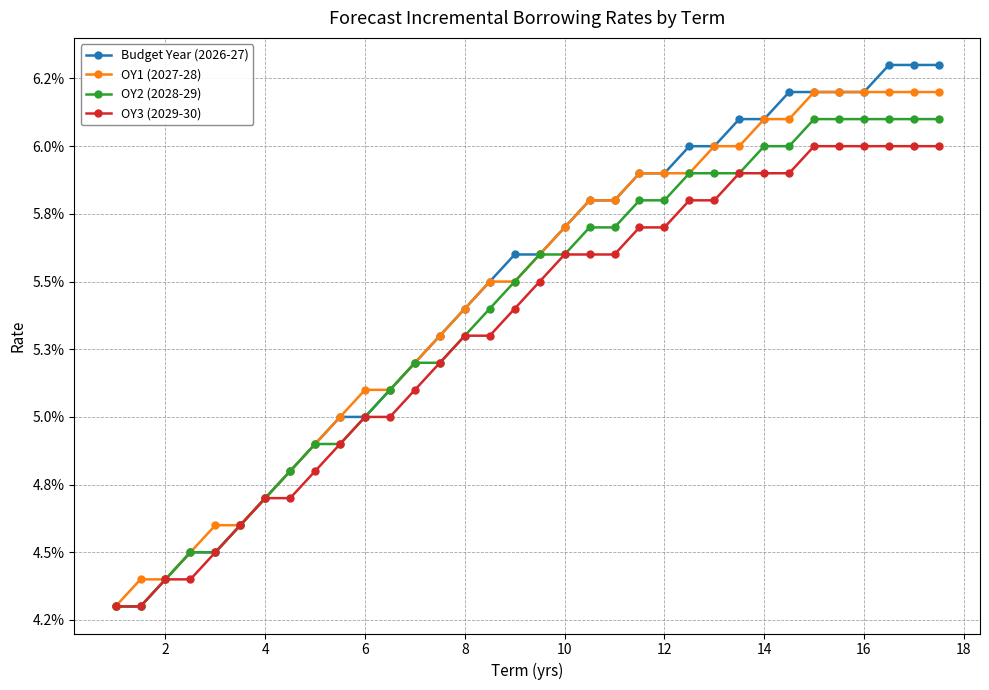

True or false: OY3 (2029-30) has more than 0 points higher than both neighbors.

False